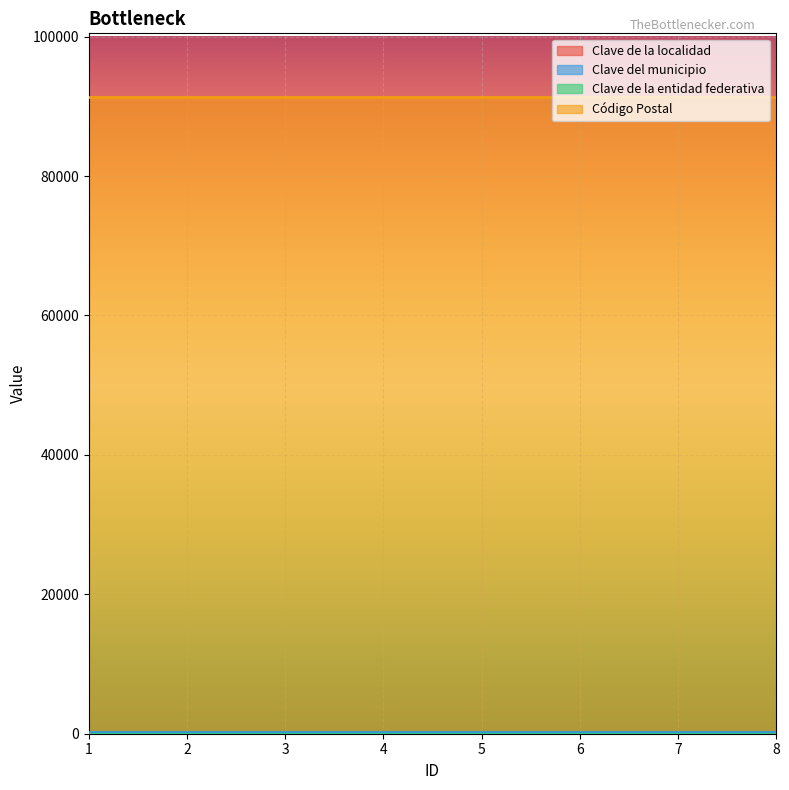

Read the Clave de la entidad federativa value at 2.

10